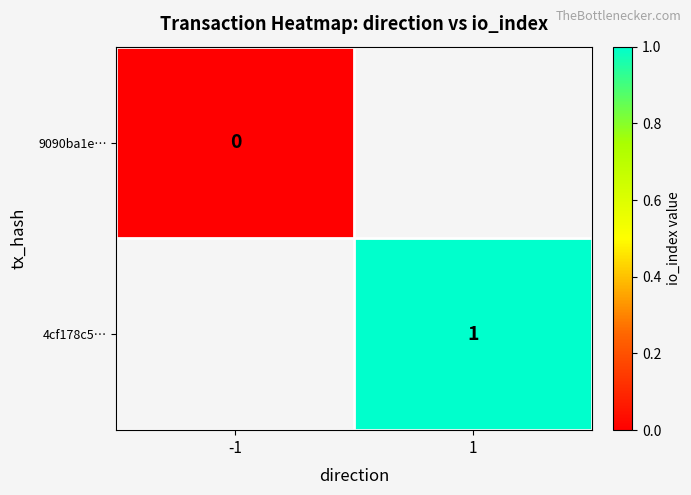

Is it true that 4cf178c5… equals 0 at 1?

False